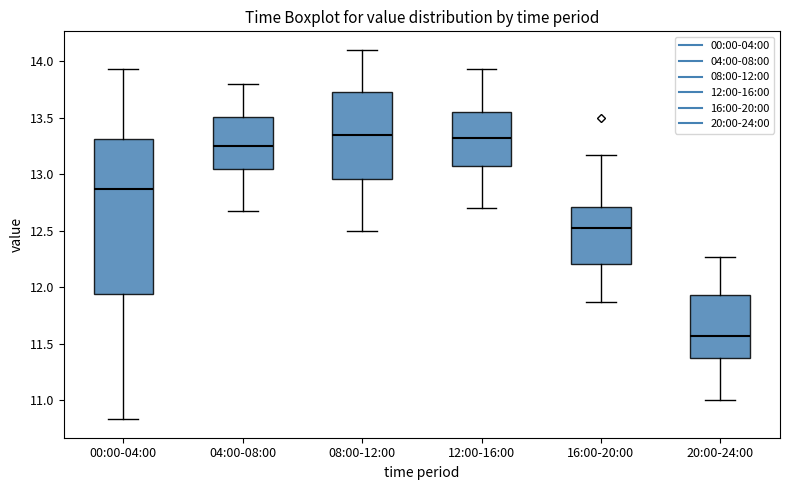

Reading left to right, read every box against the y-axis: the position of its median line, the range the box covers, and the ends of its whiskers. The values are not printed on the chart, so give them approximately, as read against the axis.

00:00-04:00: median 12.85, box 11.95 to 13.30, whiskers 10.85 to 13.95
04:00-08:00: median 13.25, box 13.05 to 13.50, whiskers 12.65 to 13.80
08:00-12:00: median 13.35, box 12.95 to 13.75, whiskers 12.50 to 14.10
12:00-16:00: median 13.30, box 13.05 to 13.55, whiskers 12.70 to 13.95
16:00-20:00: median 12.50, box 12.20 to 12.70, whiskers 11.85 to 13.15
20:00-24:00: median 11.55, box 11.35 to 11.95, whiskers 11.00 to 12.25